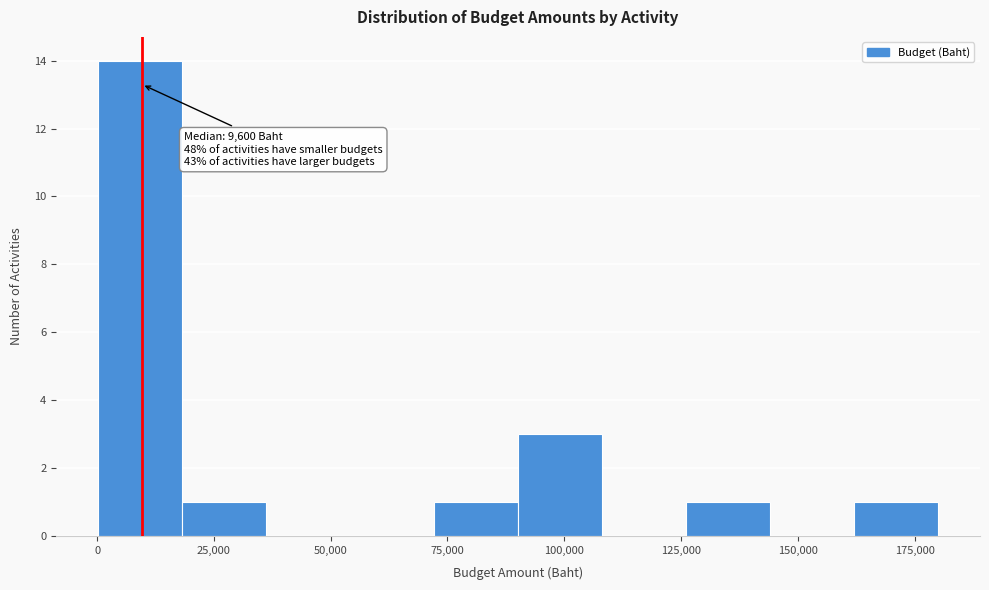

Around what value on the x-axis is the tallest bar? Give the approximate position of its centre, as read against the axis.

10000